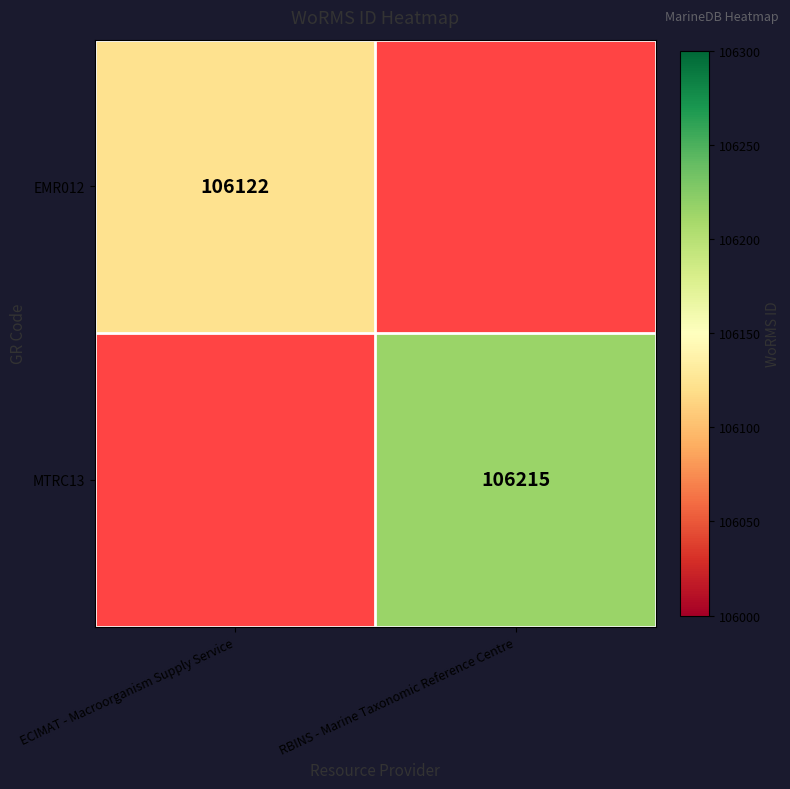

Which category has the highest value across all series?

RBINS - Marine Taxonomic Reference Centre